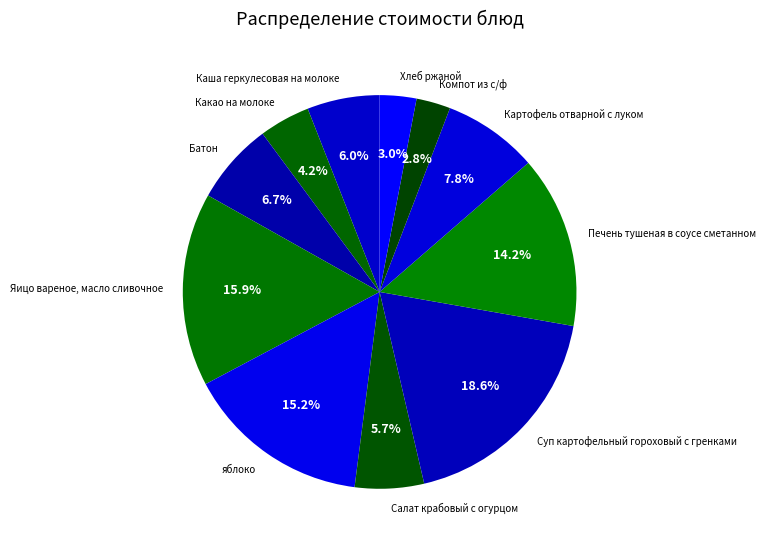

The Суп картофельный гороховый с гренками slice represents 19% of the pie. True or false?

True